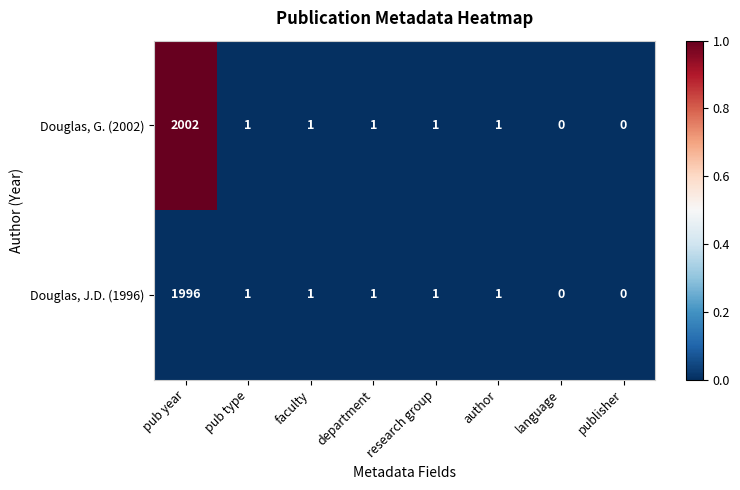

What is the approximate value of Douglas, G. (2002) at pub year, to the nearest 10?

2000